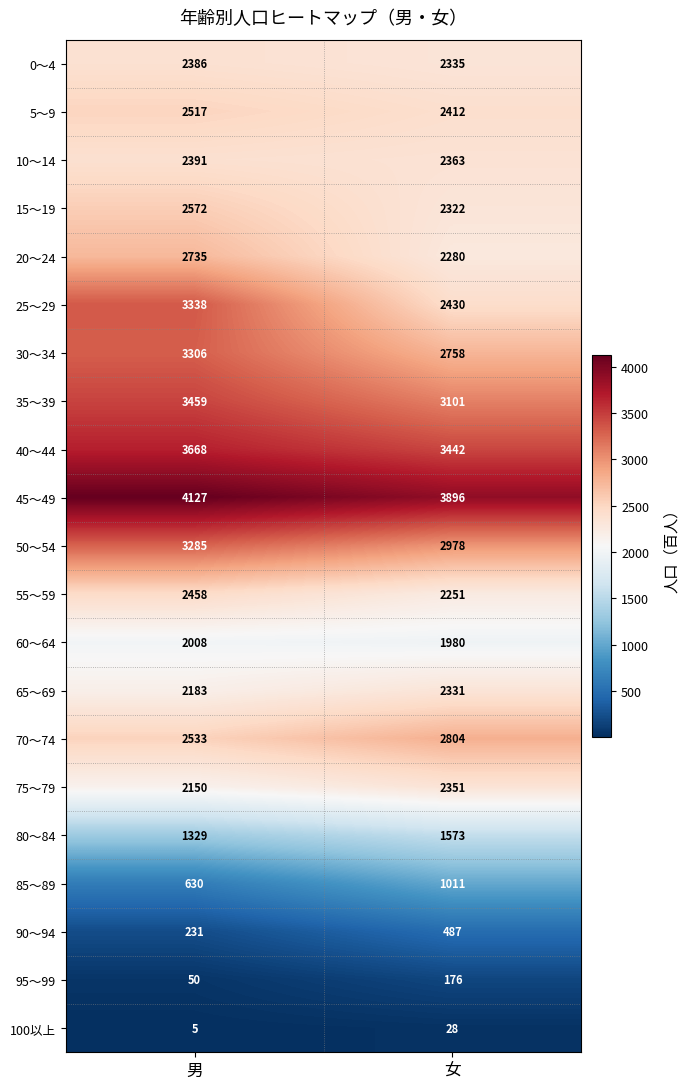

Where is 90～94 nearest to the value 359?

男